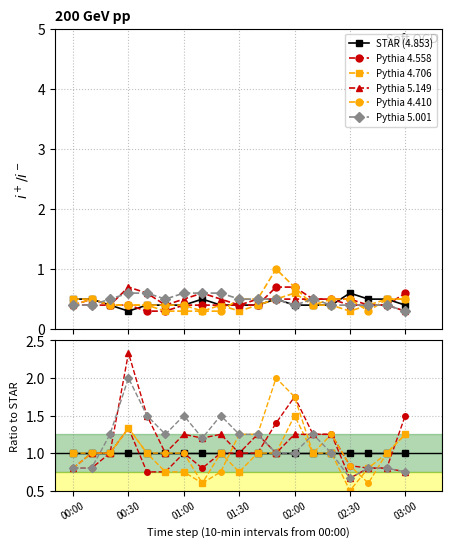

Does the chart display data point markers on the line(s)?

Yes